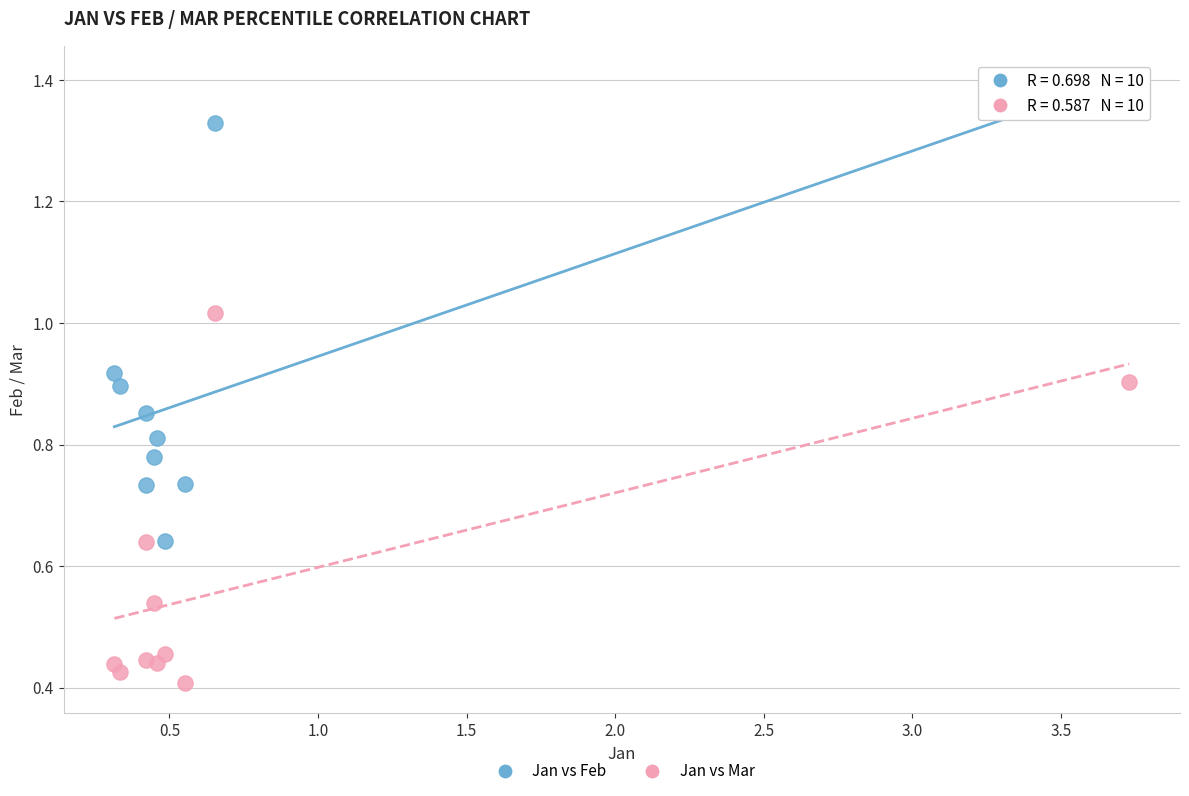

Which series contains the lowest Y value?

Jan vs Mar